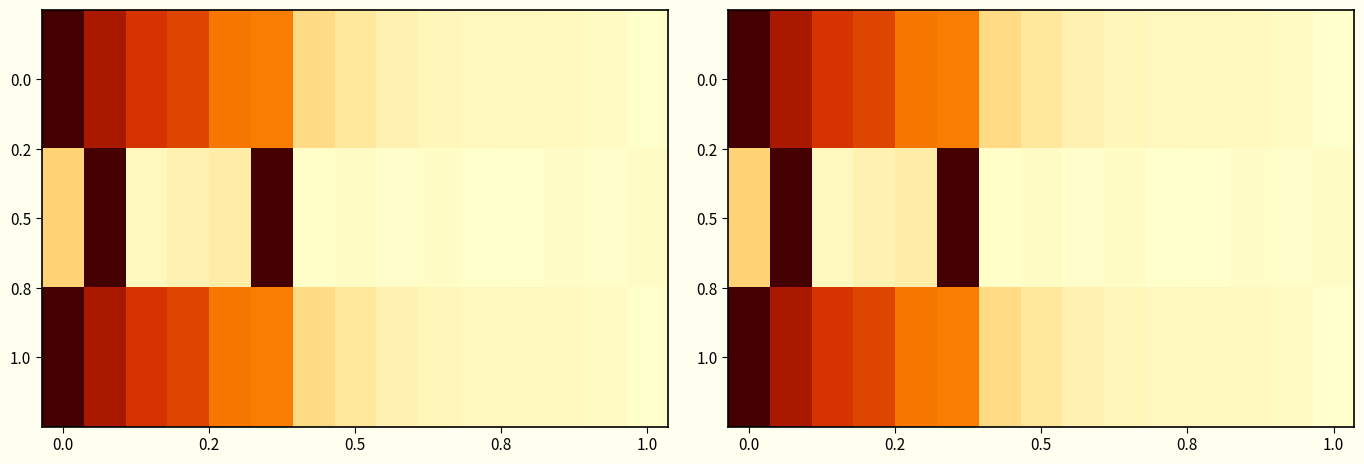

At which category does the chart reach its minimum across all series?

1.0